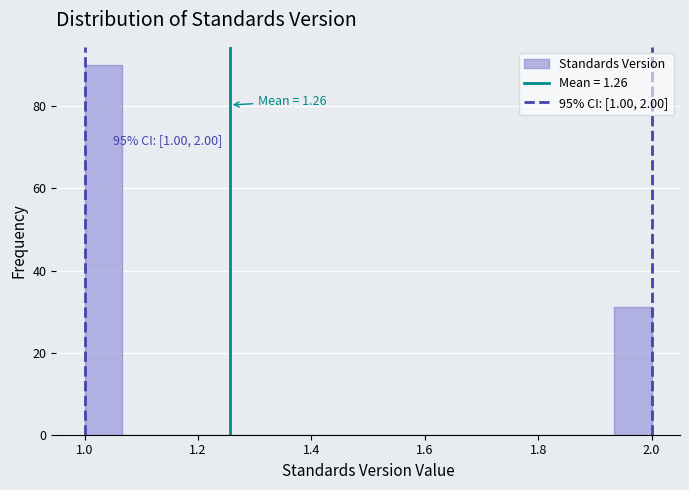

Around what value on the x-axis is the tallest bar? Give the approximate position of its centre, as read against the axis.

1.04